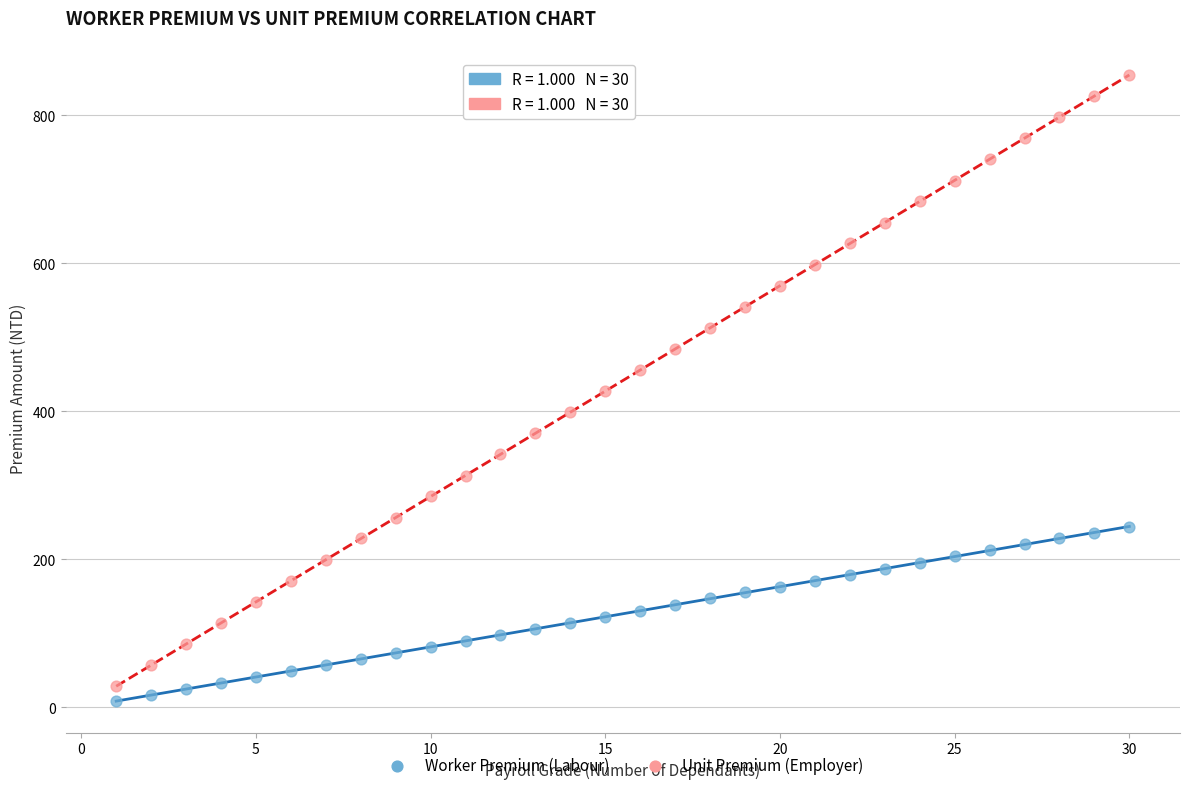

Which series reaches the minimum Y coordinate?

Worker Premium (Labour)